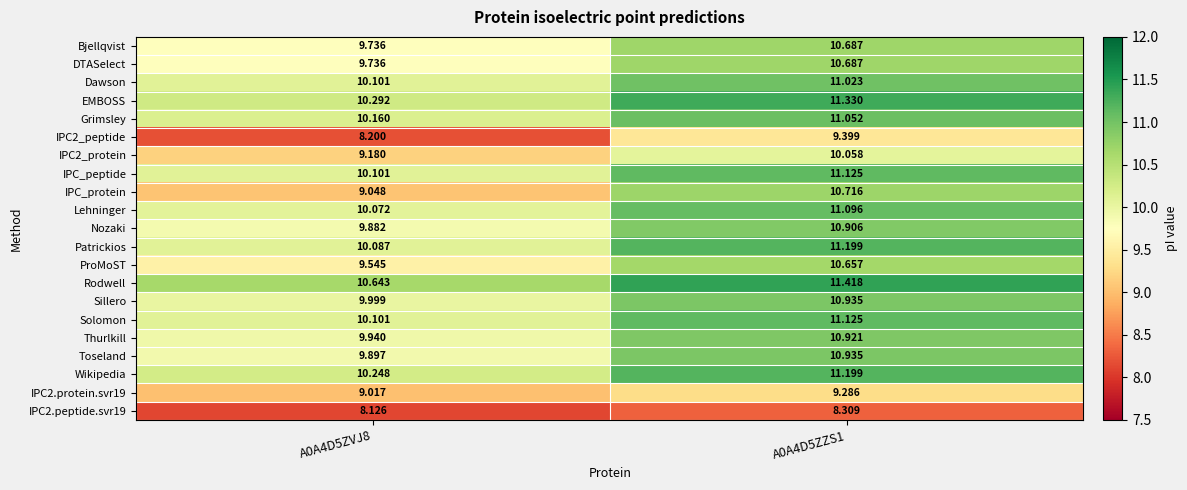

Between A0A4D5ZVJ8 and A0A4D5ZZS1, which series saw the biggest shift?

IPC_protein